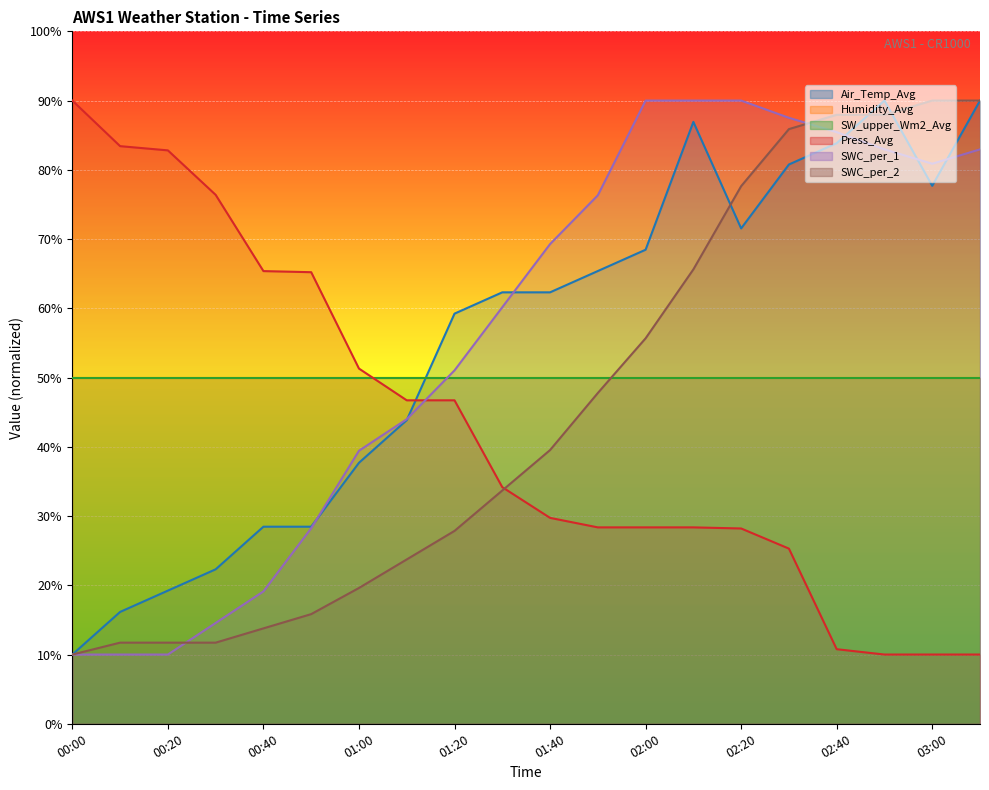

What is the difference between the maximum and second lowest values in the Press_Avg series?

80.0